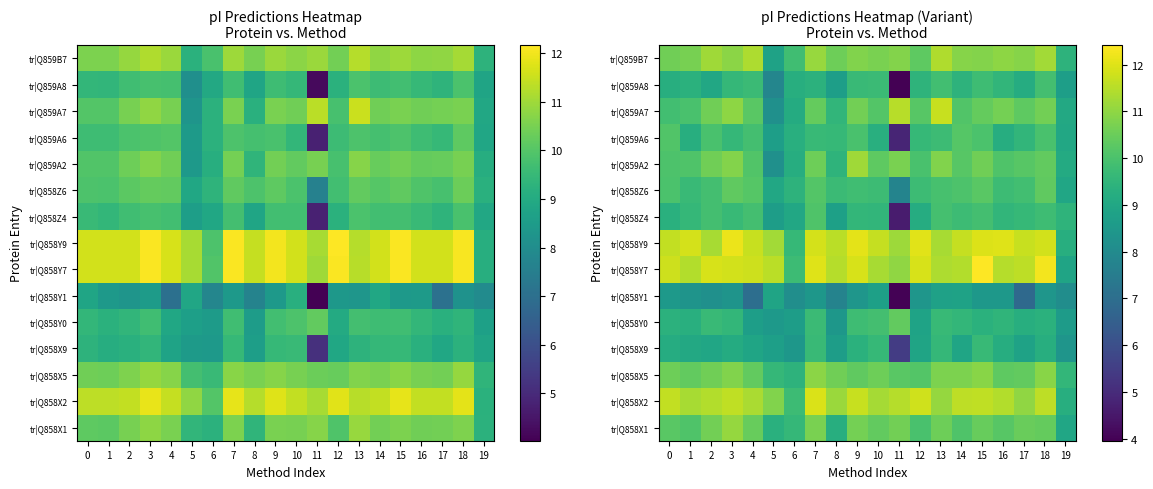

Is the value of tr|Q858Z4 at 7 greater than the value of tr|Q858Y1 at 5?

Yes